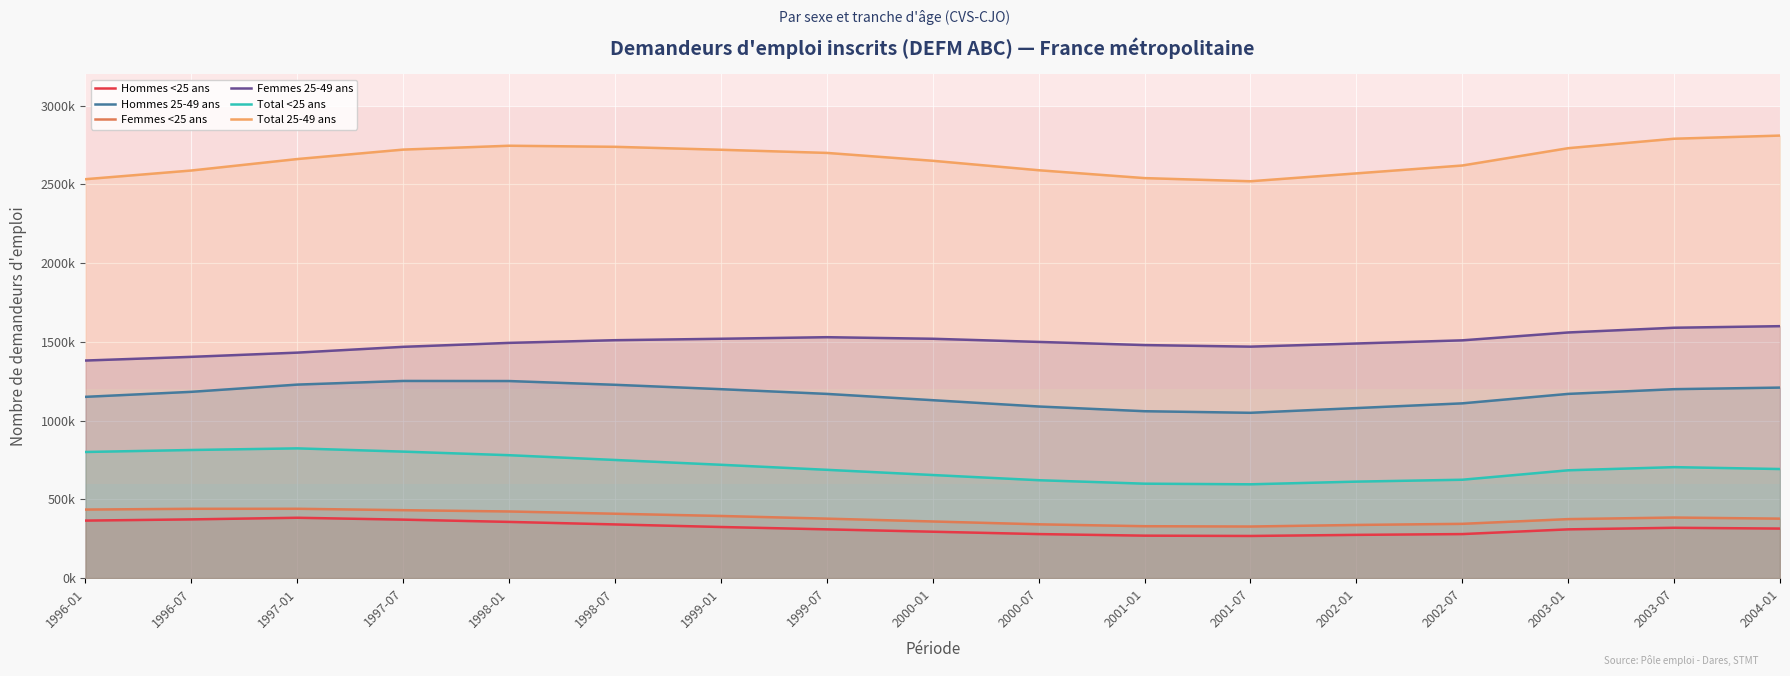

What are all the series names shown in the legend?

Hommes <25 ans, Hommes 25-49 ans, Femmes <25 ans, Femmes 25-49 ans, Total <25 ans, Total 25-49 ans